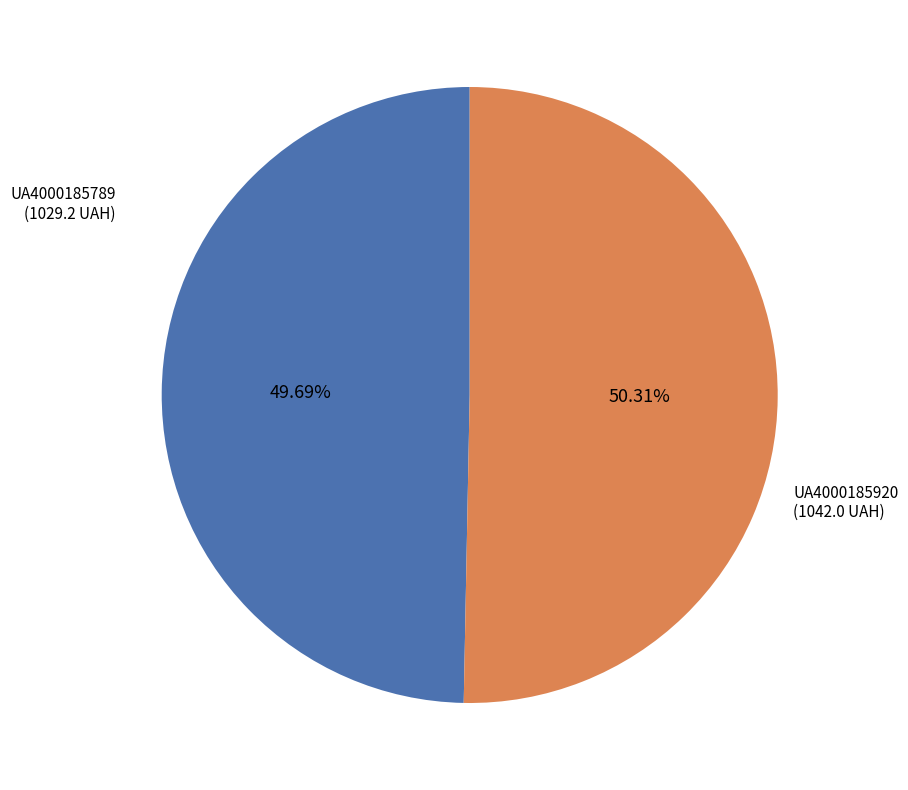

Which has a higher value, UA4000185789 or UA4000185920?

UA4000185920